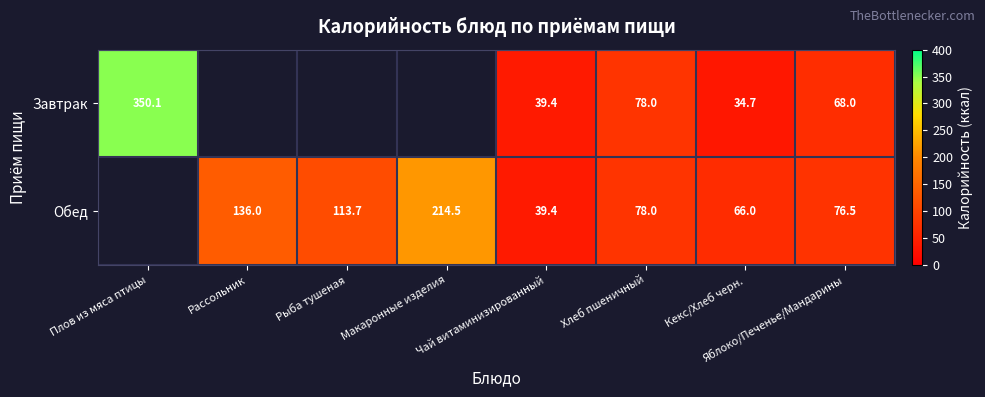

How many categories are shown in the chart?

8